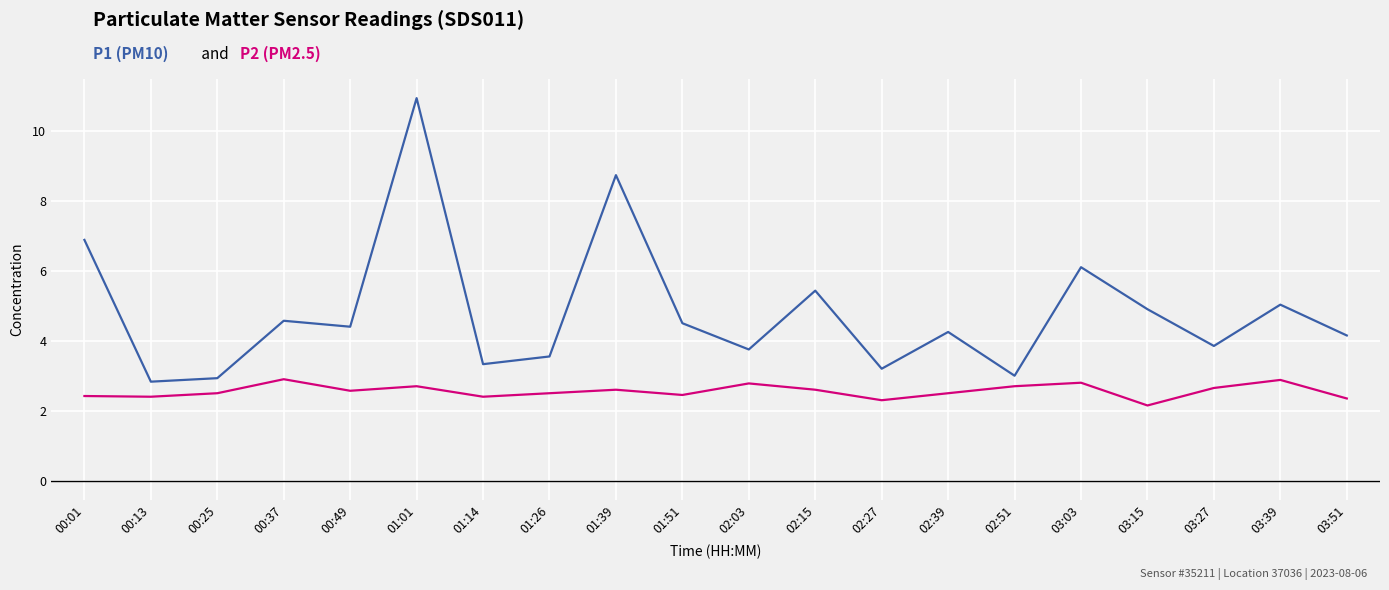

At which category is the sum across all series the highest?

01:01